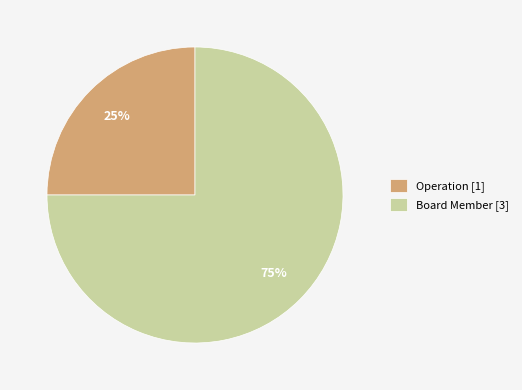

Is there a majority slice in this chart?

Yes